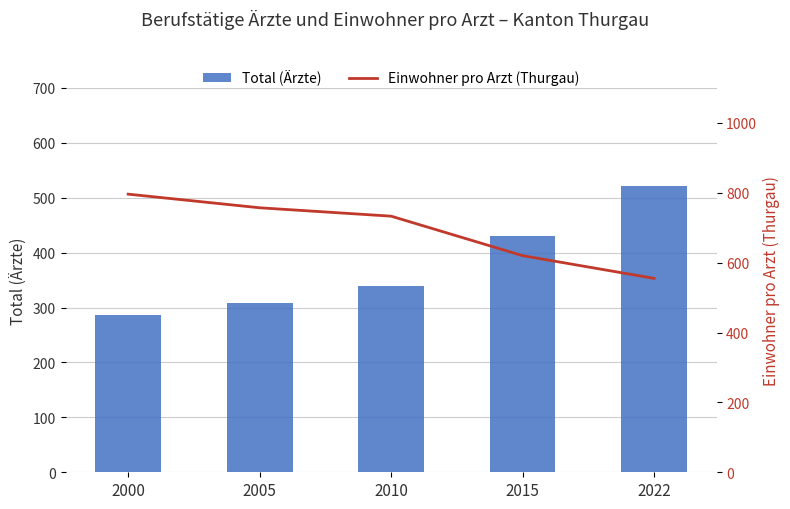

The Einwohner pro Arzt (Thurgau) series shows 796 at 2000. True or false?

True